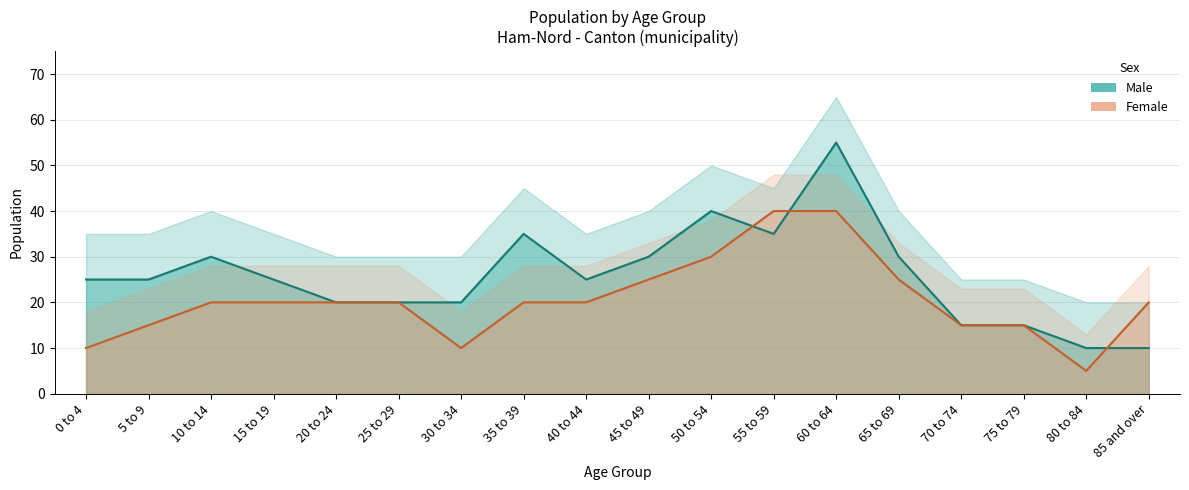

Where does the Male series first go above 25?

10 to 14